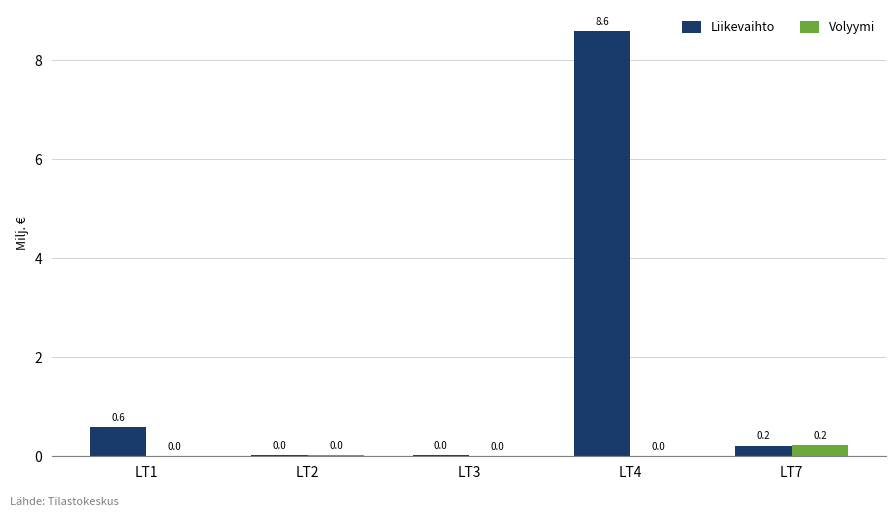

What are all the series names shown in the legend?

Liikevaihto, Volyymi